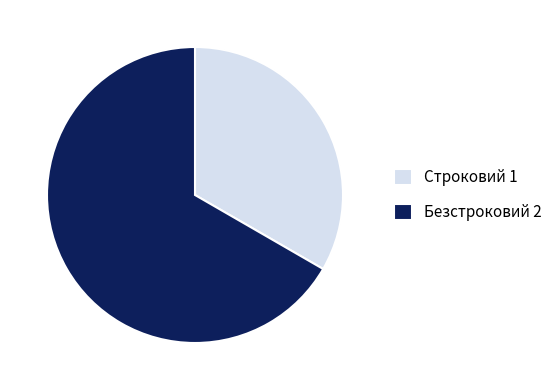

Is it true that Безстроковий is 67% of the pie?

True